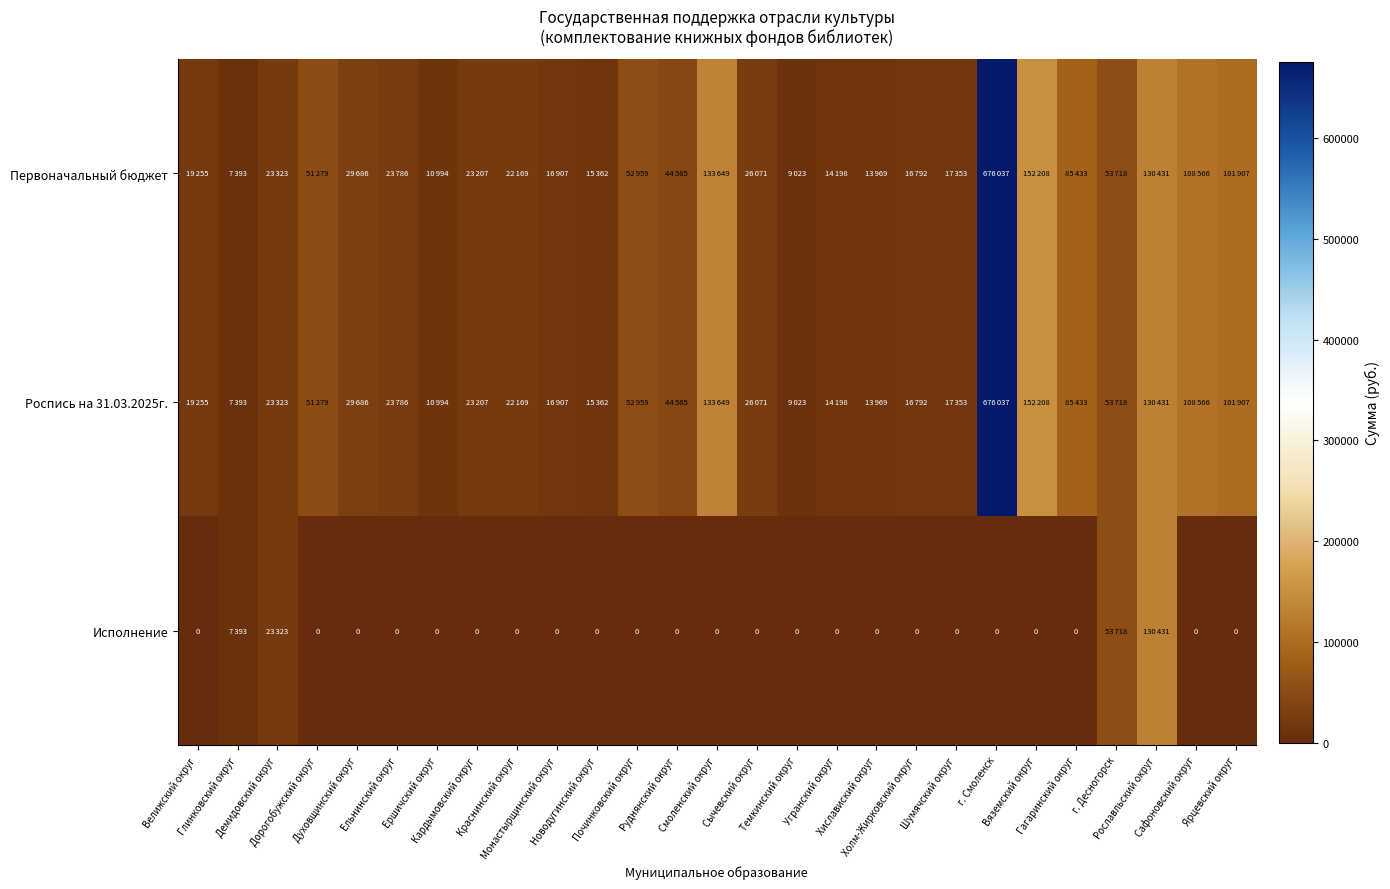

What is the approximate value of Роспись на 31.03.2025г. at Вяземский округ, to the nearest 10?

152210